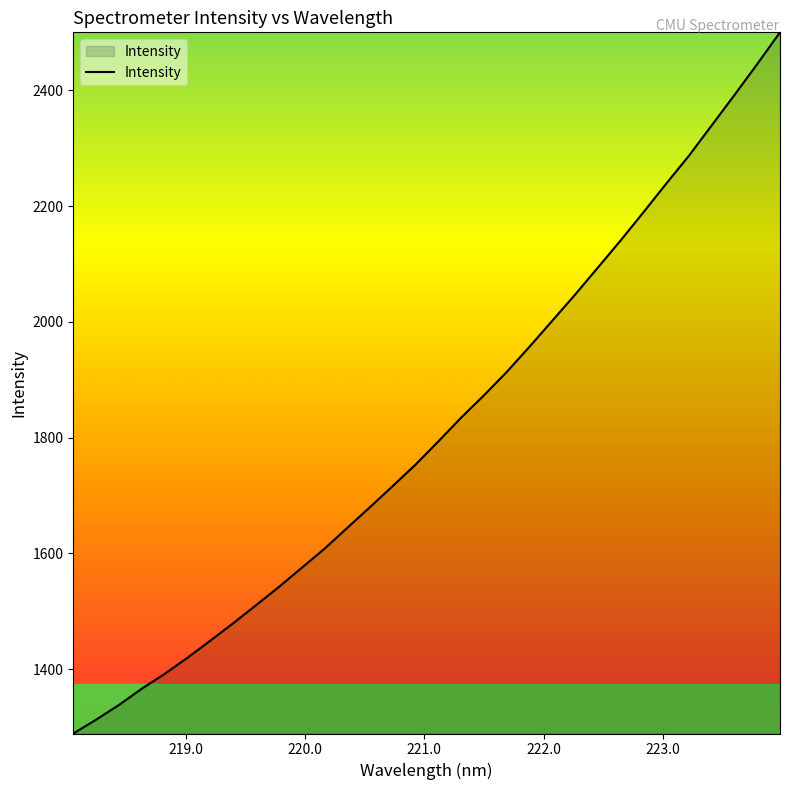

What is the greatest value displayed?

2500.0